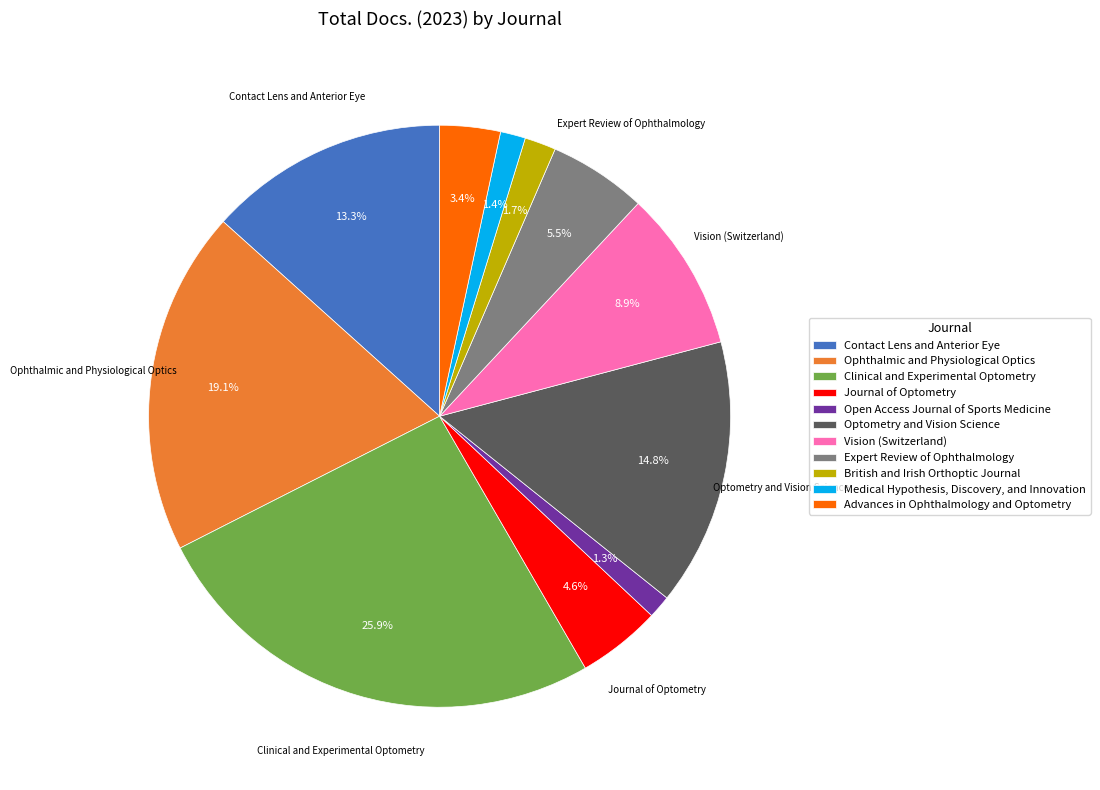

Does Optometry and Vision Science account for over 50% of the chart?

No